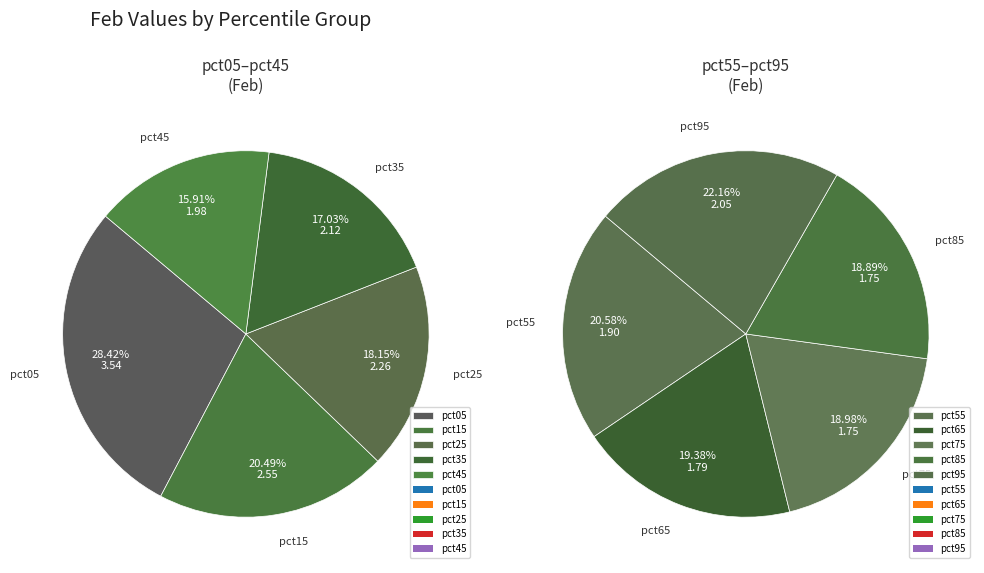

Which category has the biggest portion of the pie?

pct05